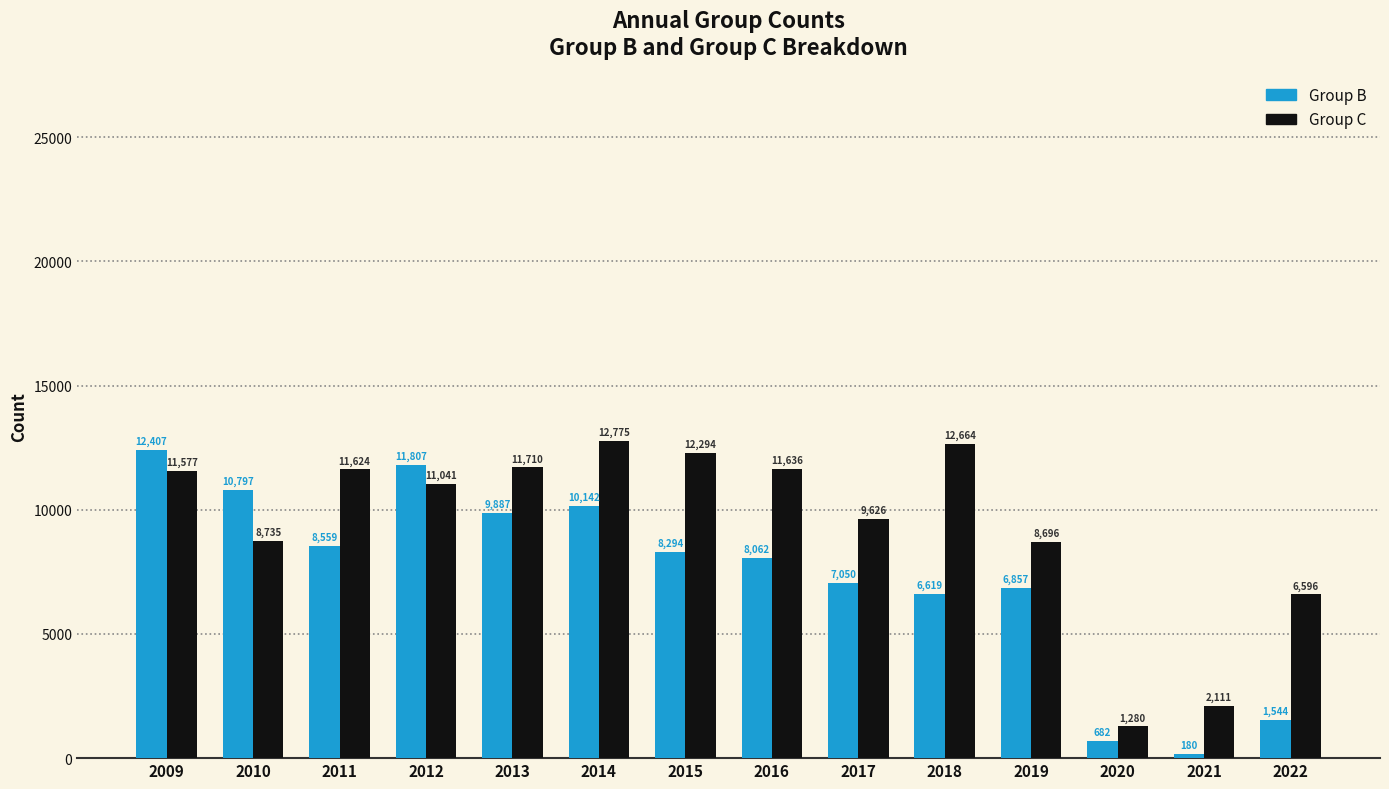

Count the number of data series in this chart.

2